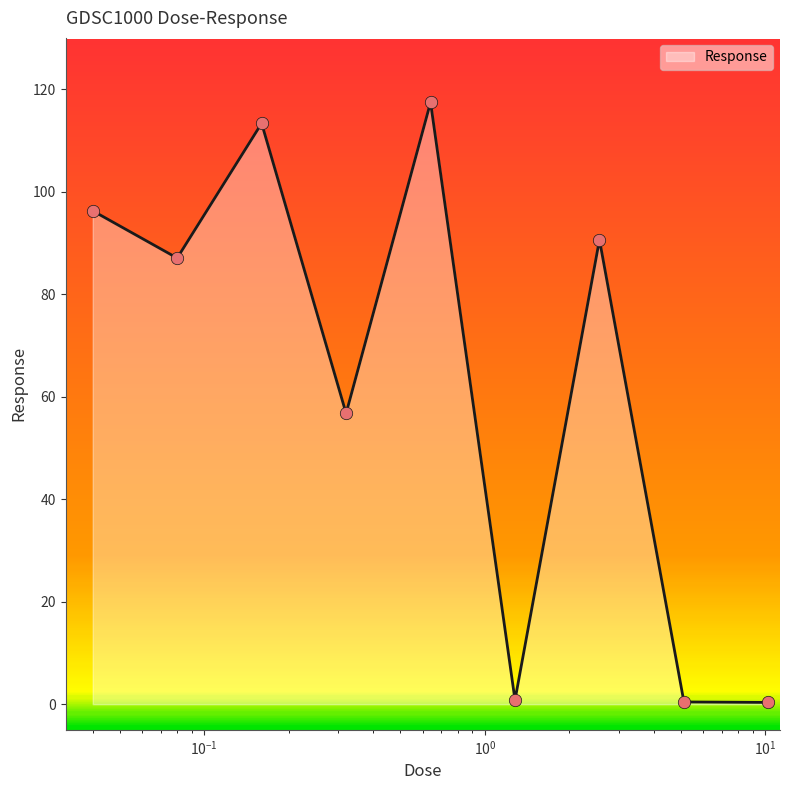

What is the greatest value displayed?

117.4